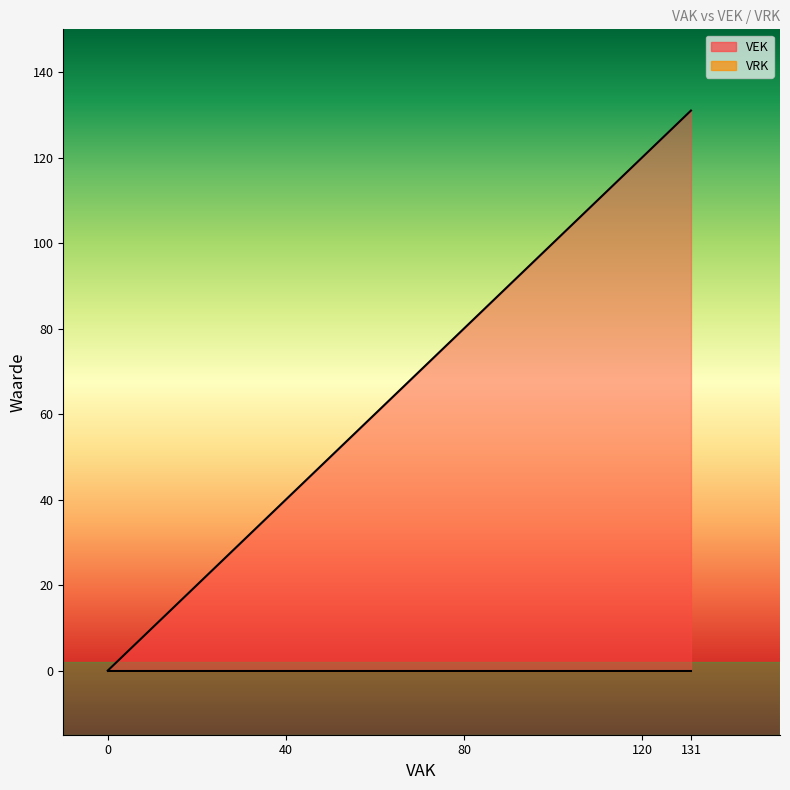

How many lines are shown in the chart?

1